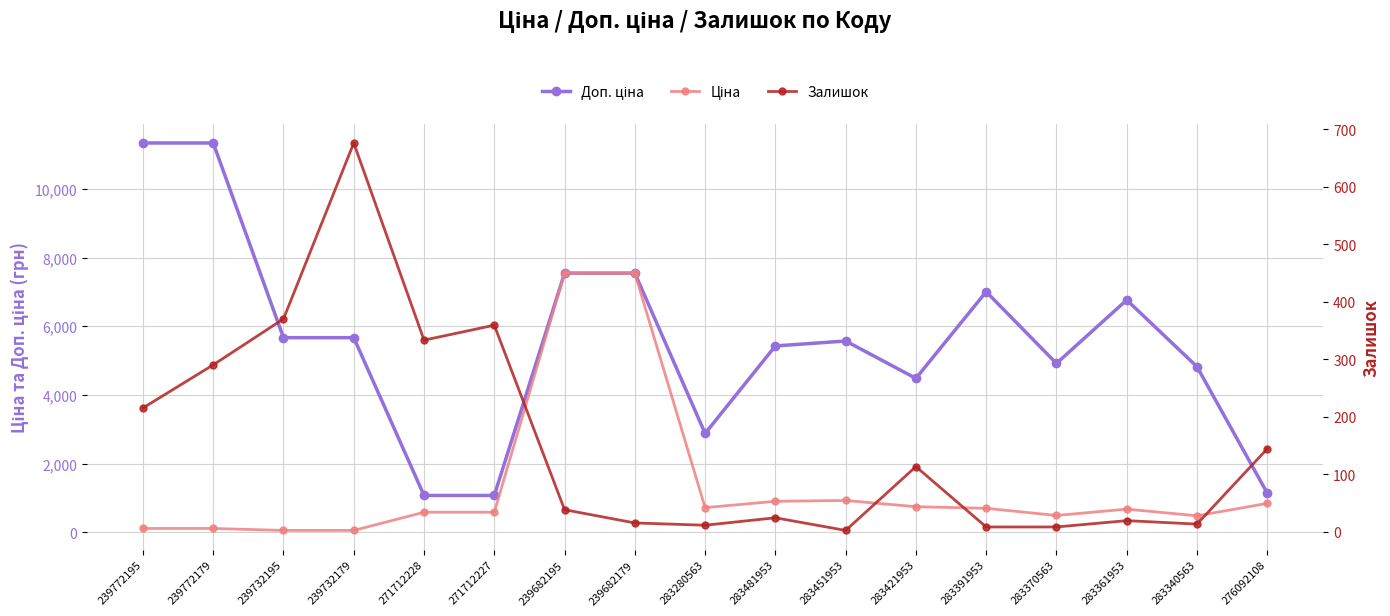

What position from the left is 283451953?

11